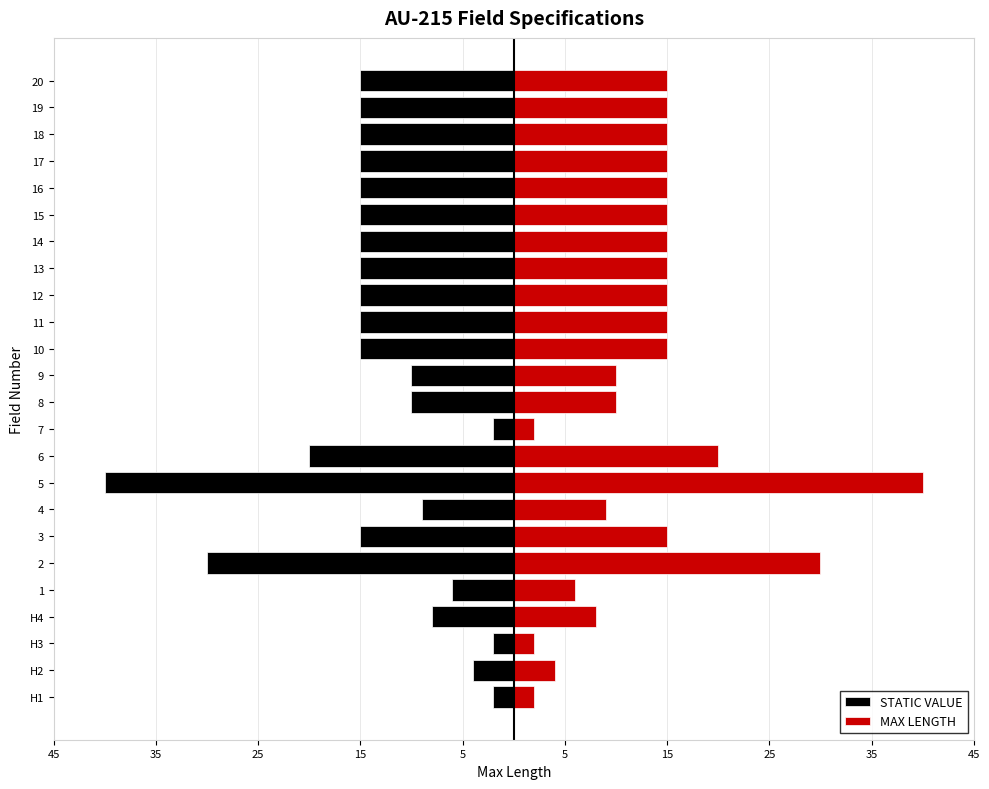

Which has a higher value, 13 or H4?

H4